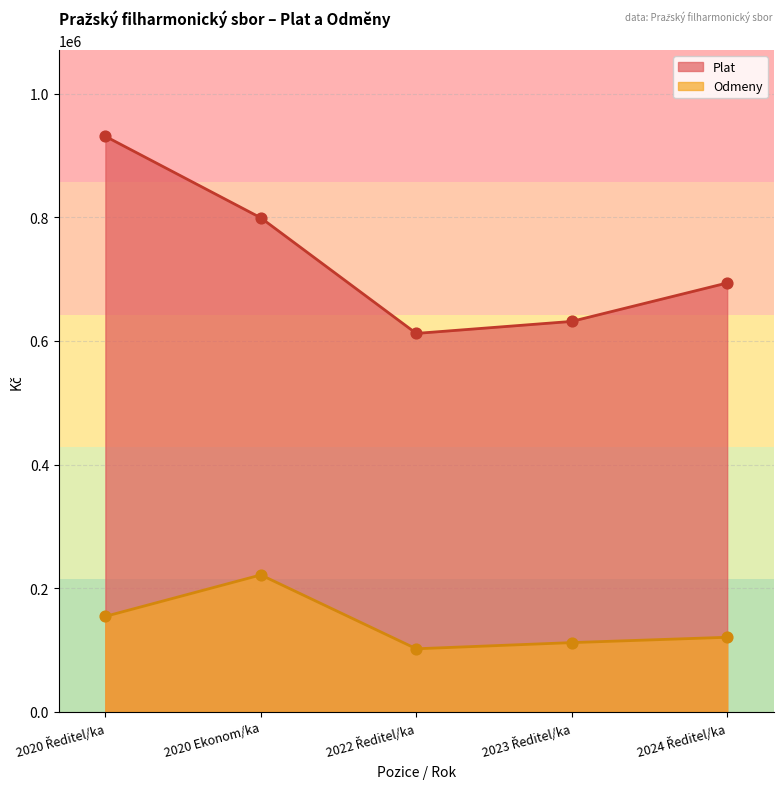

What is the total value across all series at 2024 Ředitel/ka?

814490